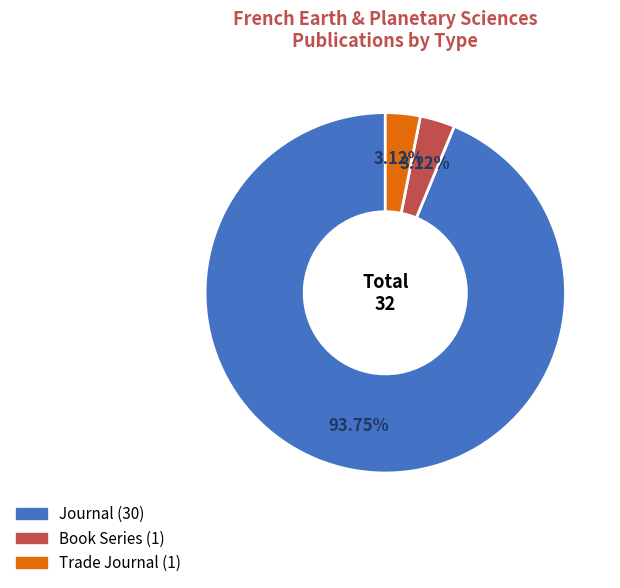

Does any single category account for the majority?

Yes